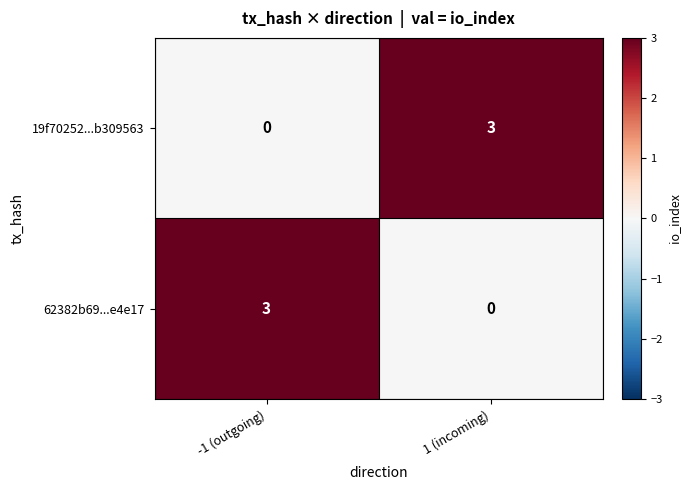

What is the spread (max minus min) of values at -1 (outgoing)?

3